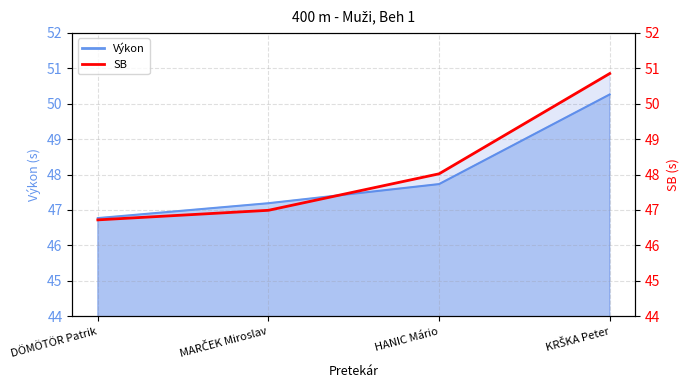

Approximately how many times larger is the value at KRŠKA Peter compared to HANIC Mário?

1.1